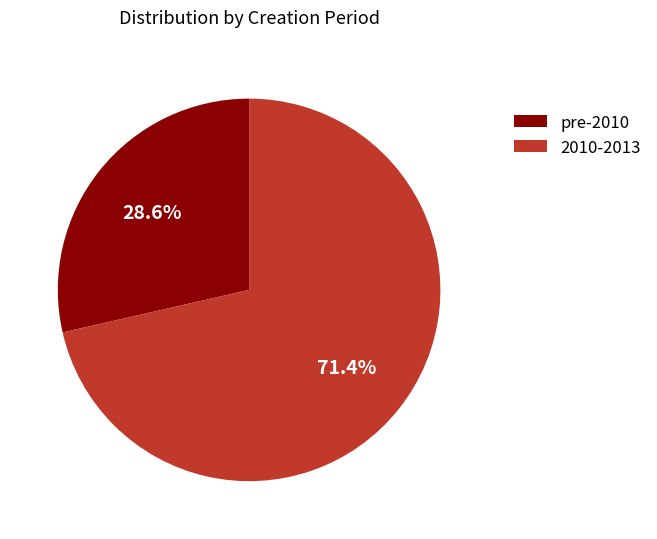

How many slices are in this pie chart?

2